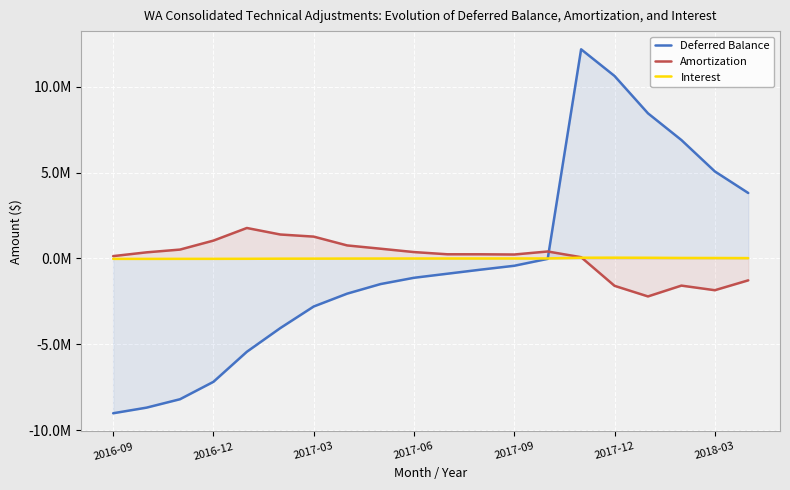

Which has a higher value, 2018-03 or 2016-12?

2018-03